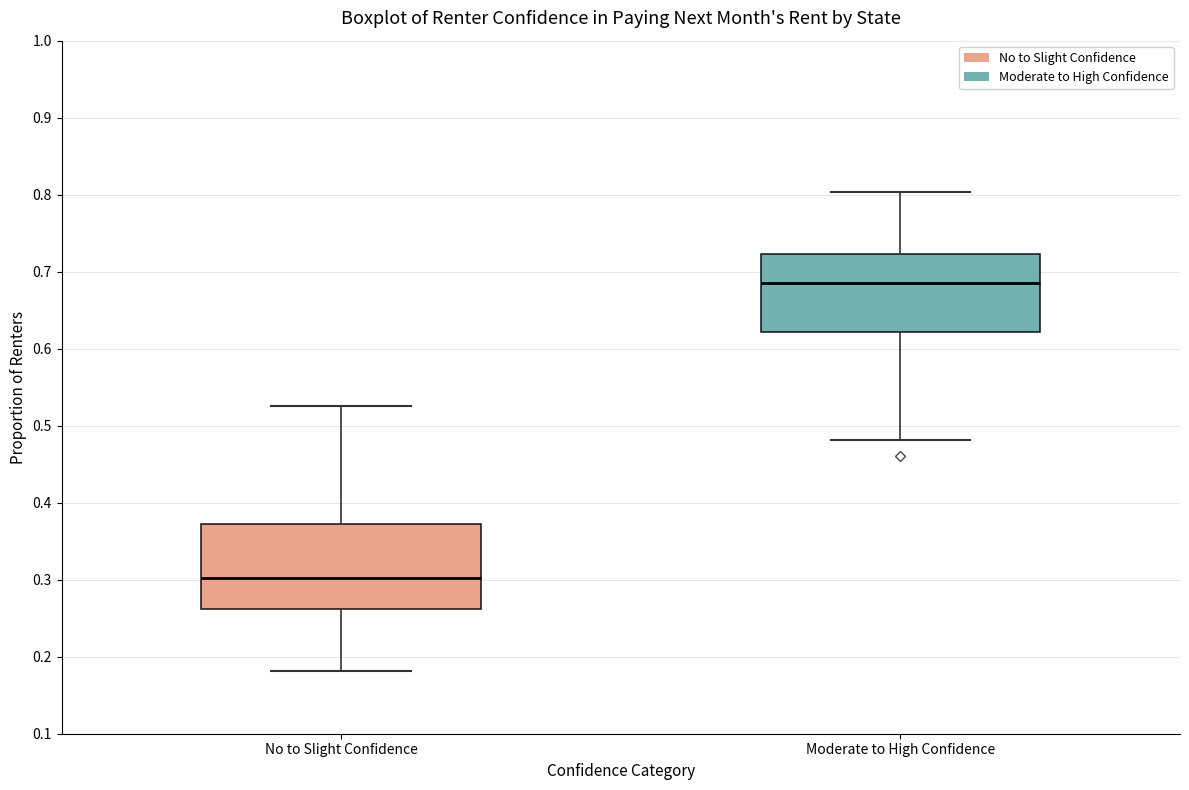

Which box has the highest median line?

Moderate to High Confidence